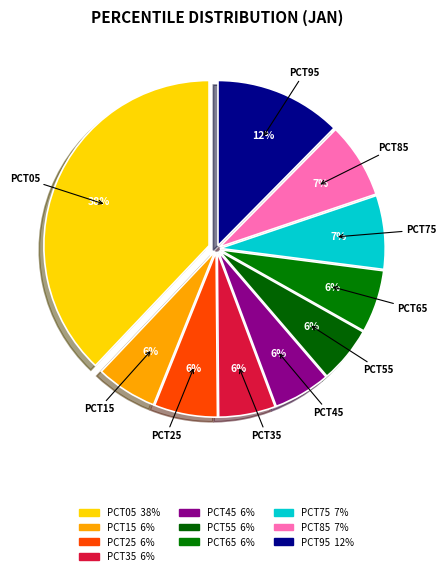

To the nearest percent, what is the average slice percentage?

10%